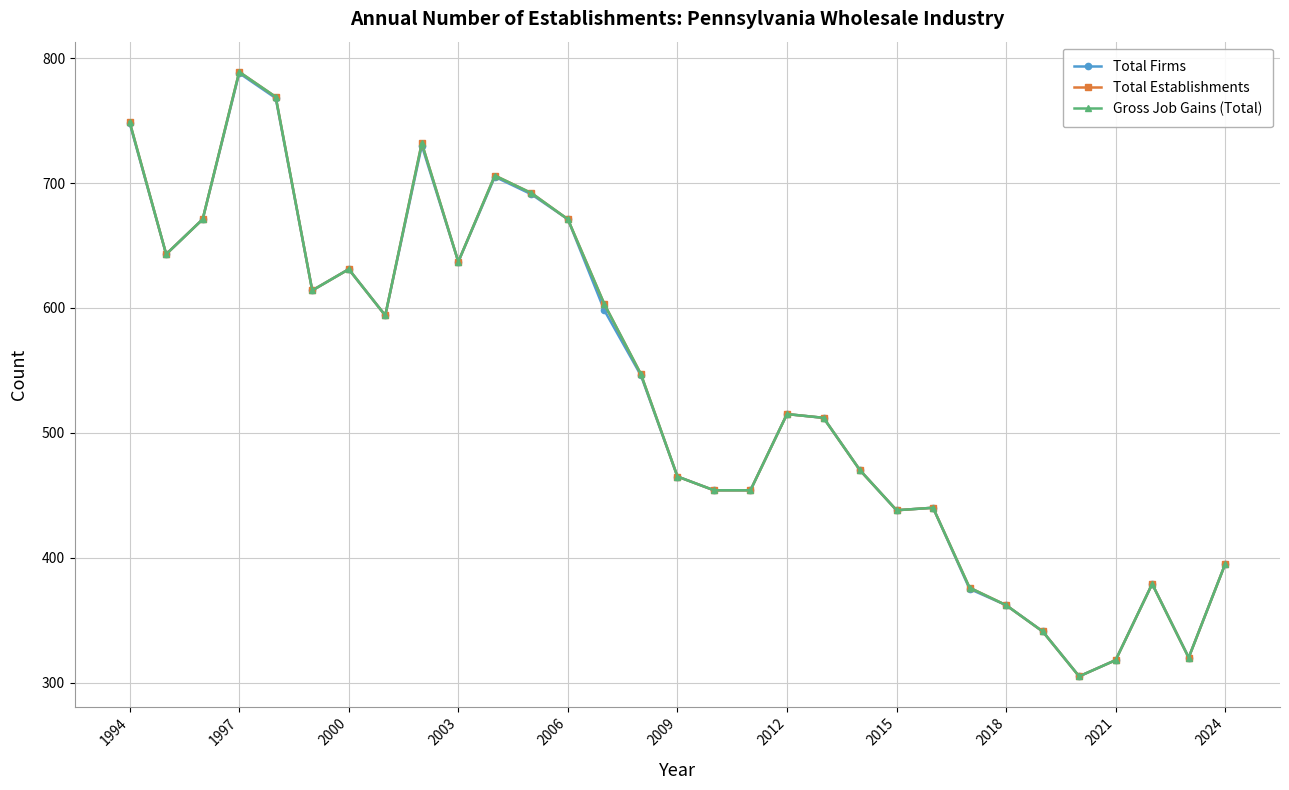

Reading right to left, what are all the values shown in this chart?

Total Firms: 395	320	379	318	305	341	362	375	440	438	470	512	515	454	454	465	546	598	671	691	705	637	730	594	631	614	768	788	671	643	748
Total Establishments: 395	320	379	318	305	341	362	376	440	438	470	512	515	454	454	465	547	603	671	692	706	637	732	594	631	614	769	789	671	643	749
Gross Job Gains (Total): 395	320	379	318	305	341	362	376	440	438	470	512	515	454	454	465	547	603	671	692	706	637	732	594	631	614	769	789	671	643	749